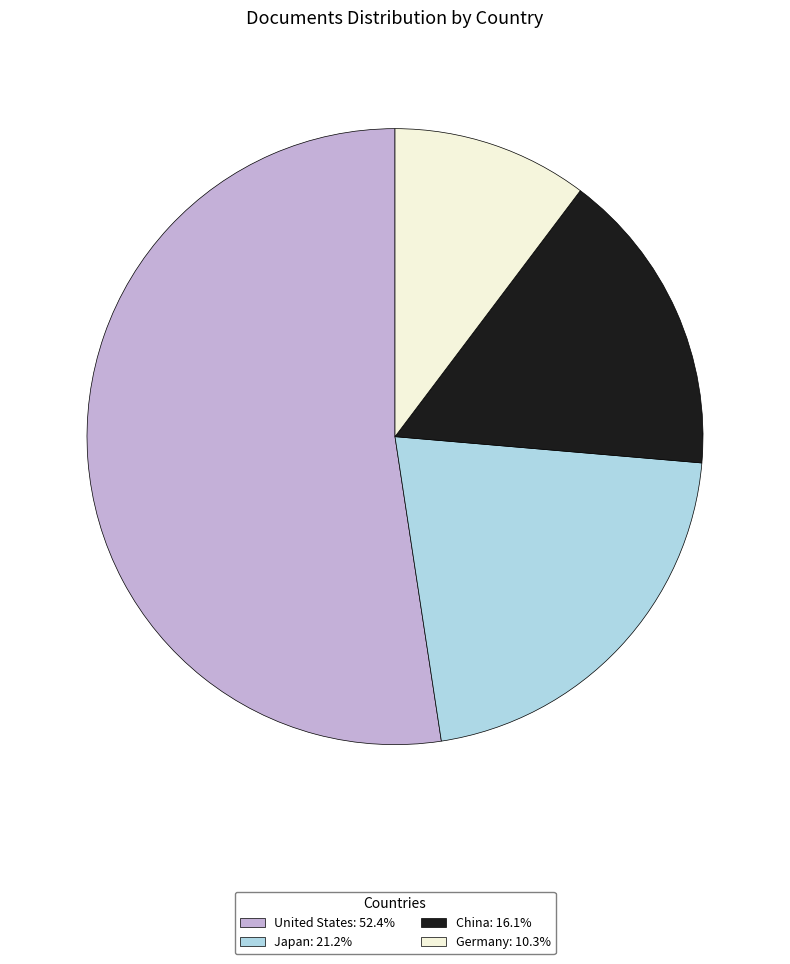

Rank the categories by value from highest to lowest.

United States, Japan, China, Germany